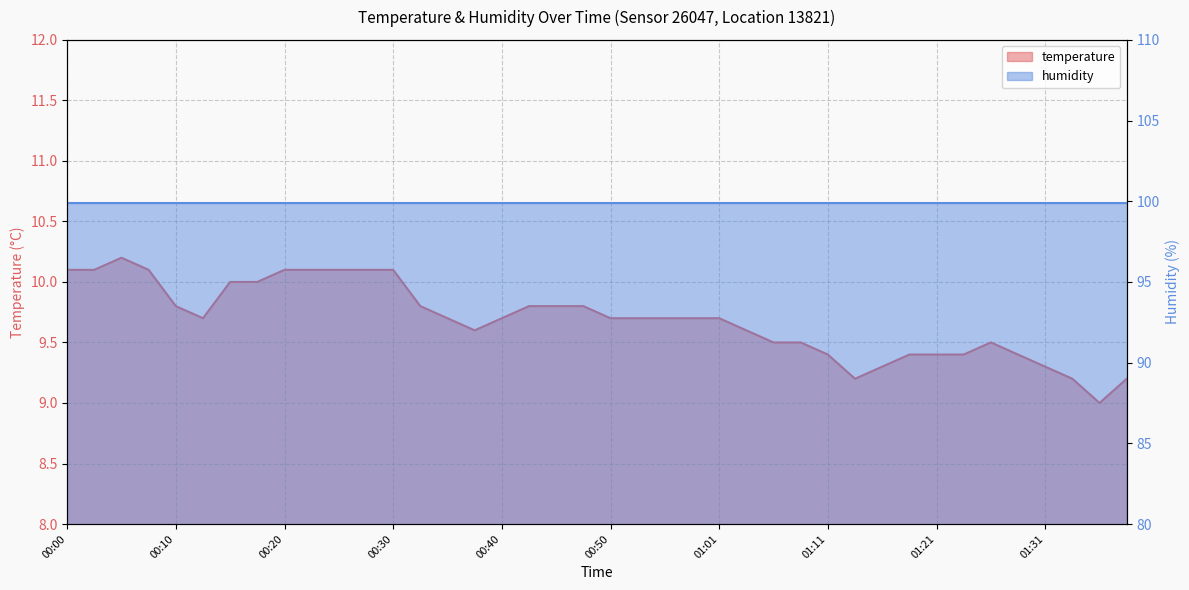

Read the value at 00:48.

9.8